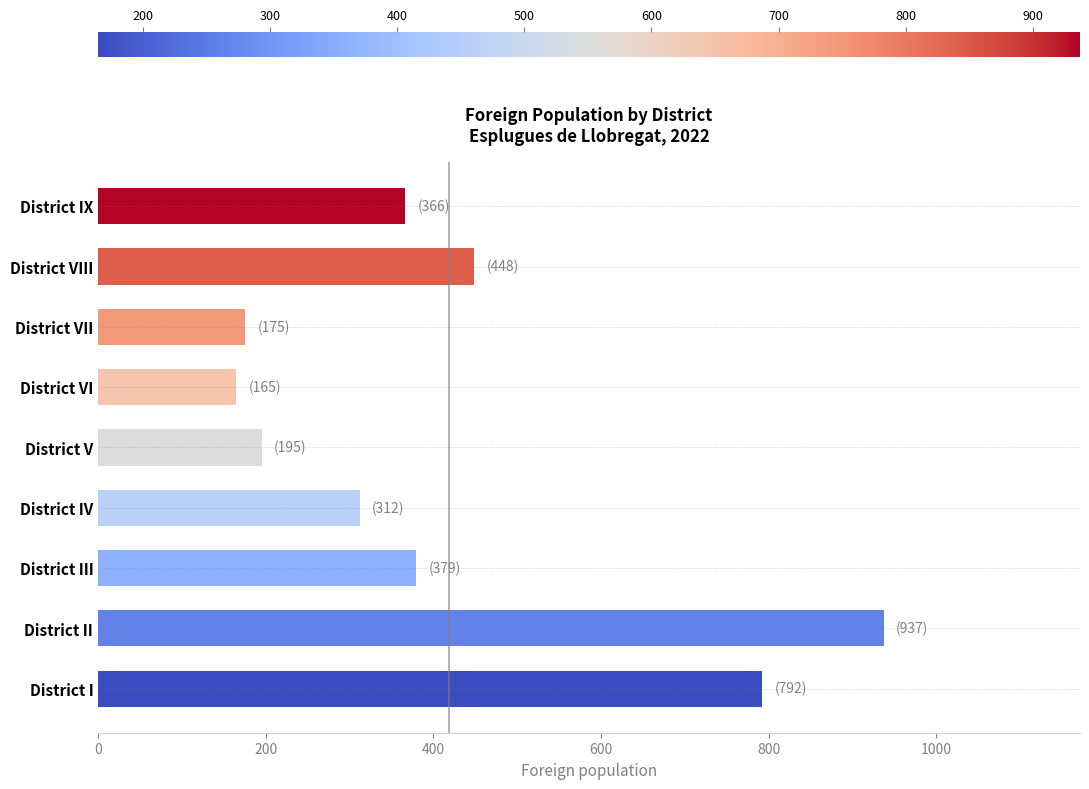

What is the ratio of the value at District I to the value at District IX?

2.2